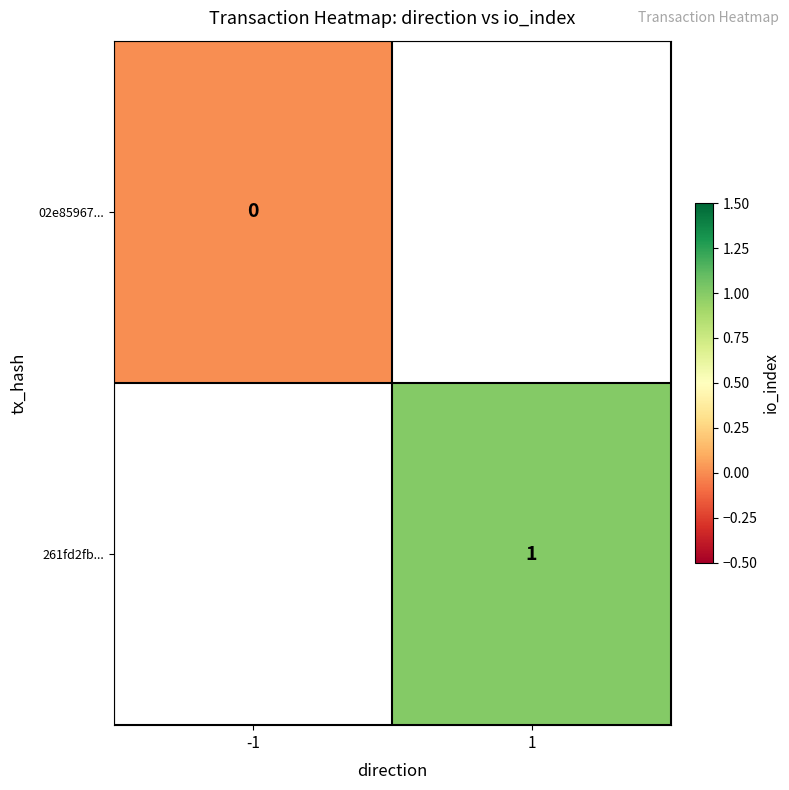

The value of 261fd2fb... at 1 is 0. True or false?

False